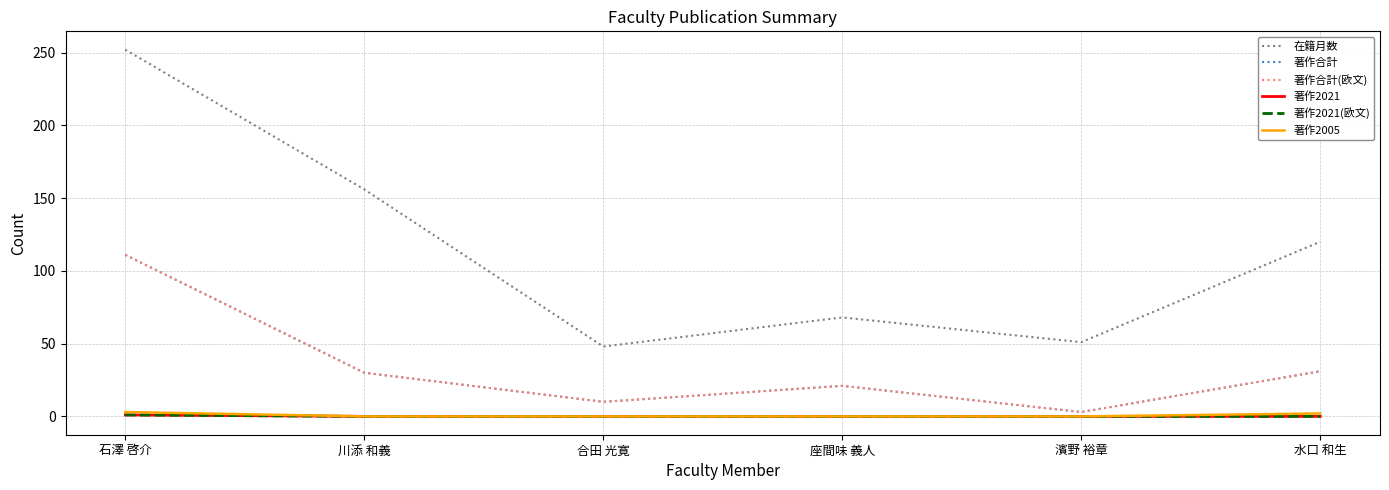

What is the difference between the maximum and second lowest values in the 著作2021(欧文) series?

1